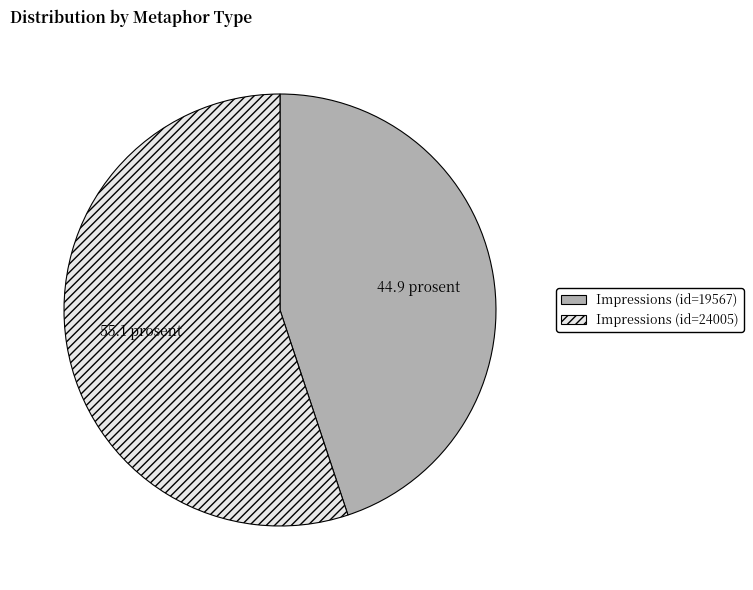

Is it true that Impressions (id=19567) is 34% of the pie?

False